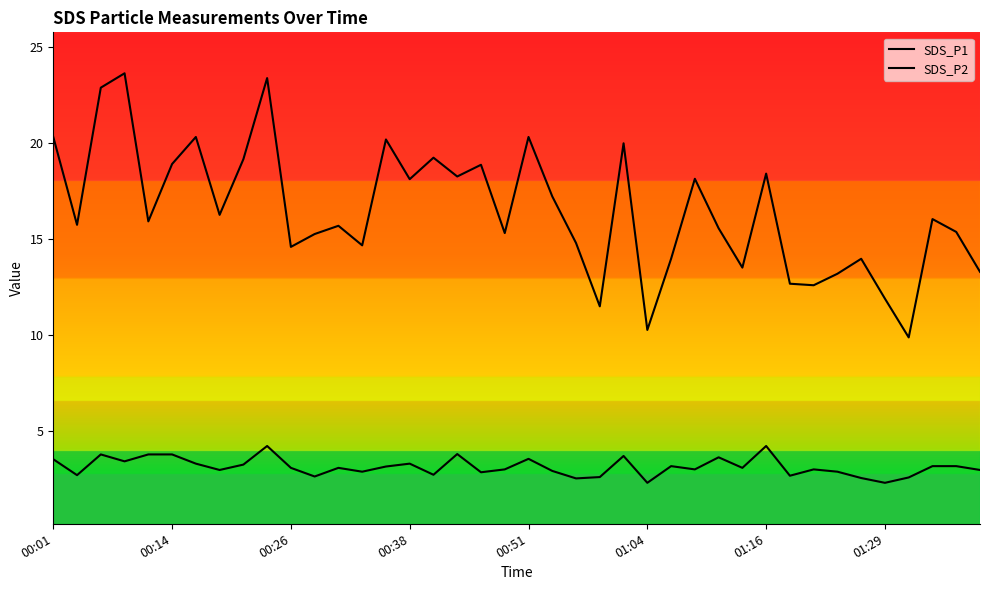

What is the minimum value for SDS_P1?

9.9